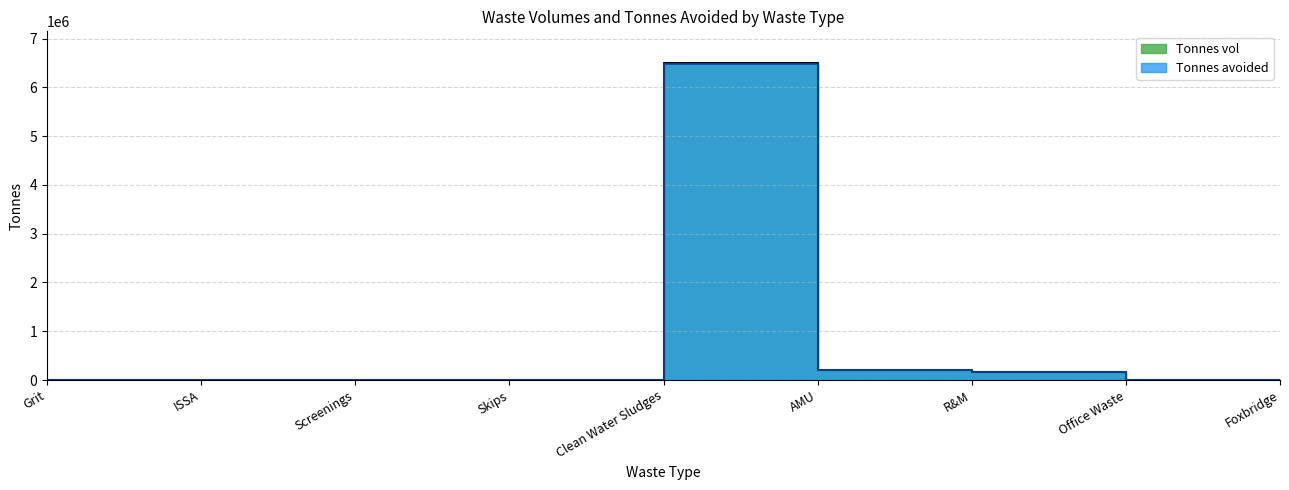

Which series has the largest total across all categories?

Tonnes vol